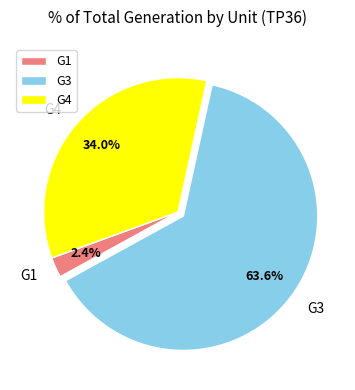

Is G3 the majority of the pie?

Yes